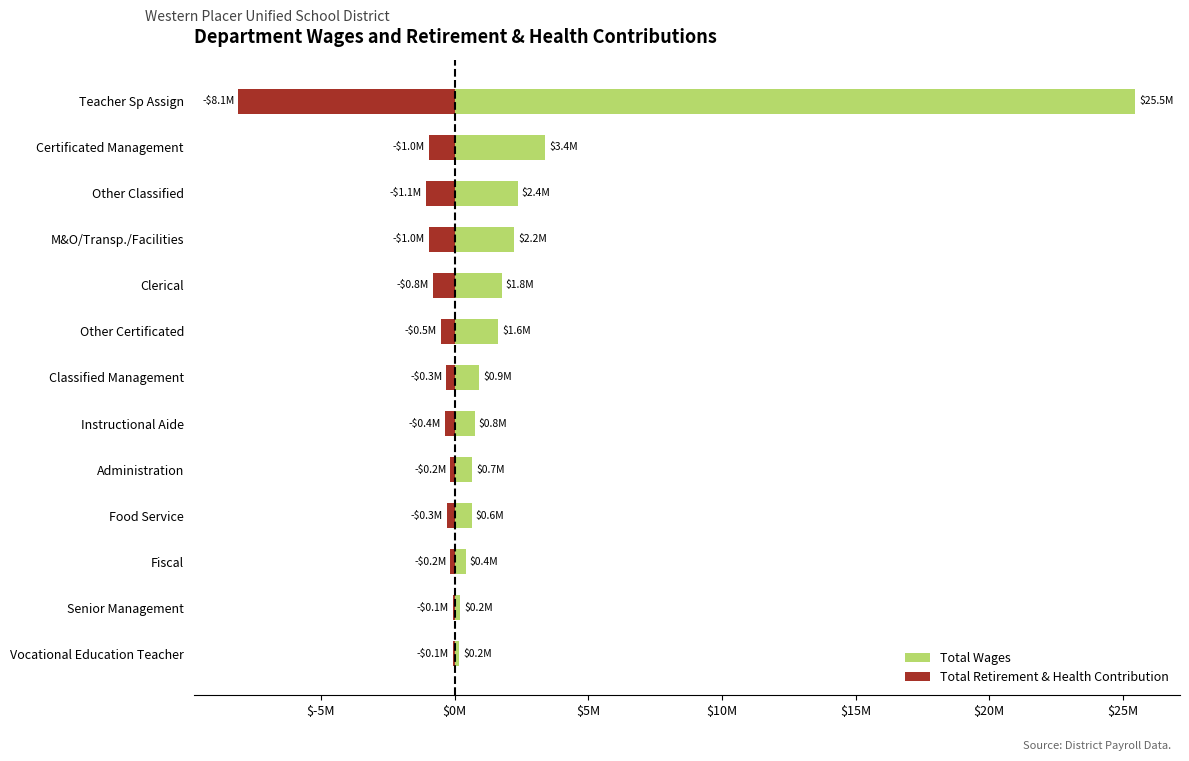

List the series in order of their overall mean, lowest first.

Total Retirement & Health Contribution, Total Wages